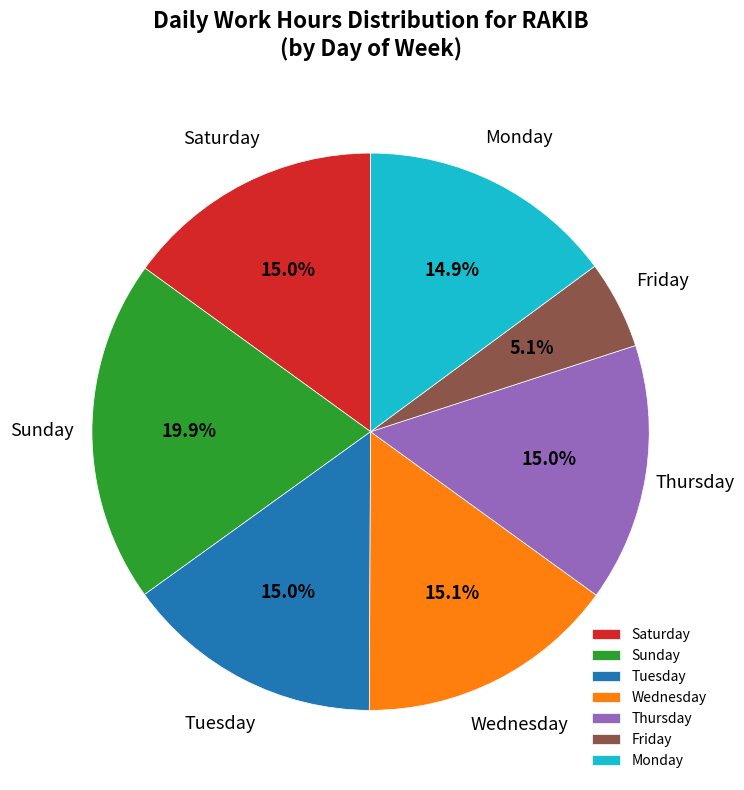

What is the ratio of the value at Sunday to the value at Tuesday?

1.3